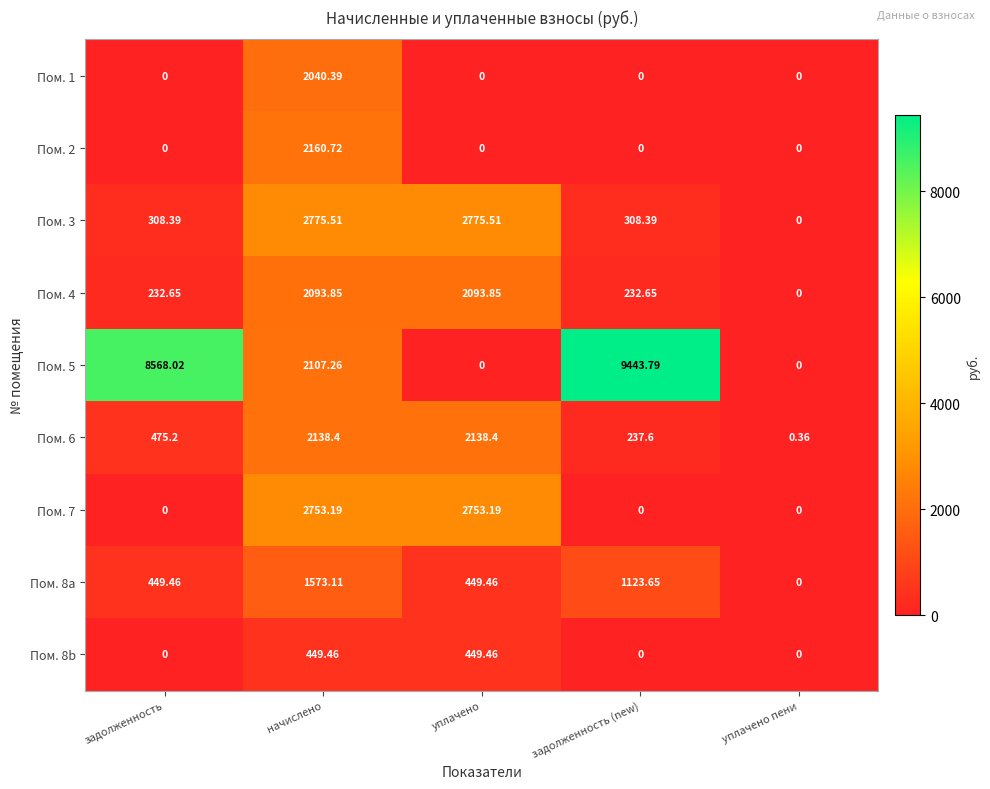

Count the number of categories in the chart.

5